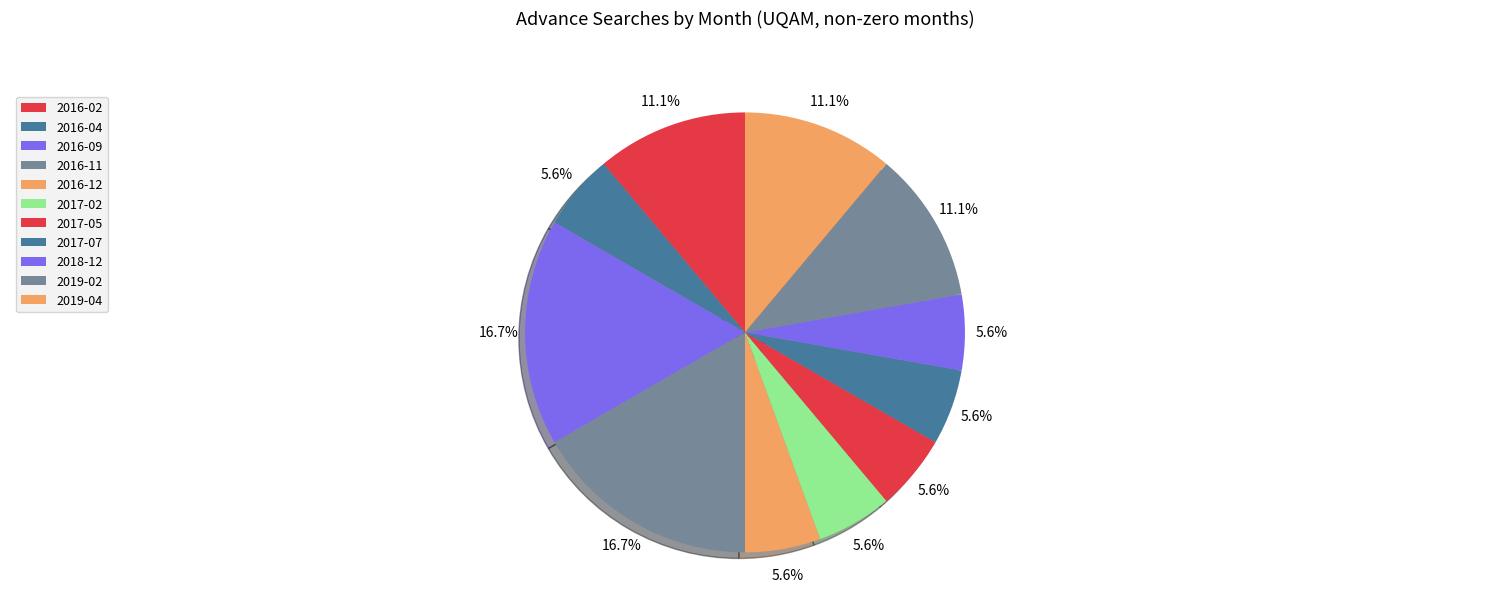

To the nearest percent, what is the difference between the largest and smallest slice percentages?

11%